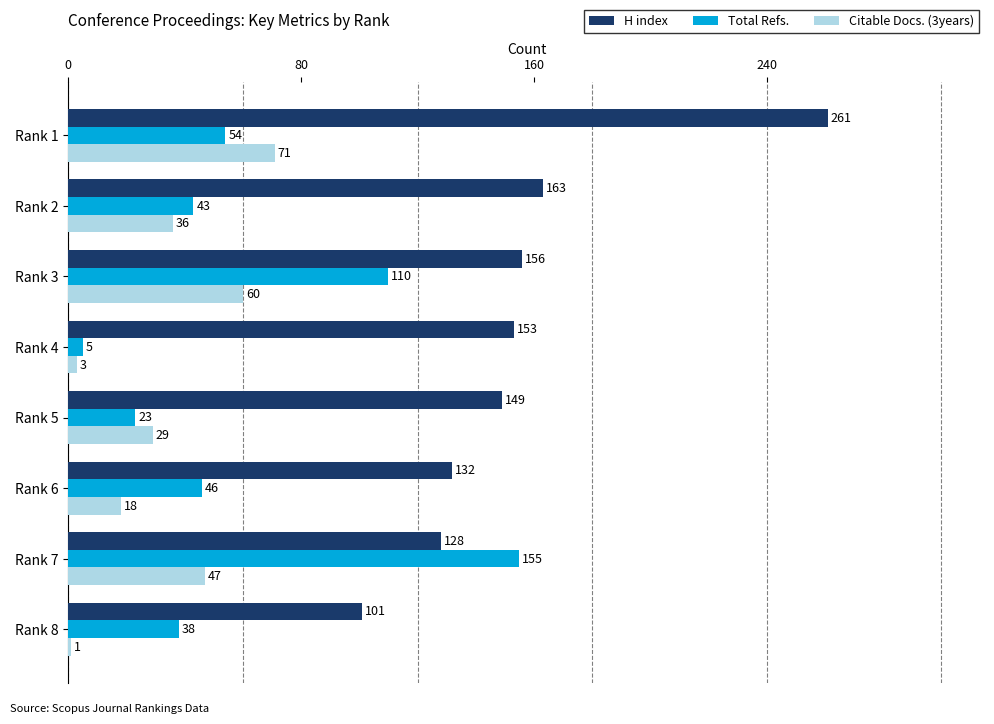

How many data points in Citable Docs. (3years) are less than 36?

4